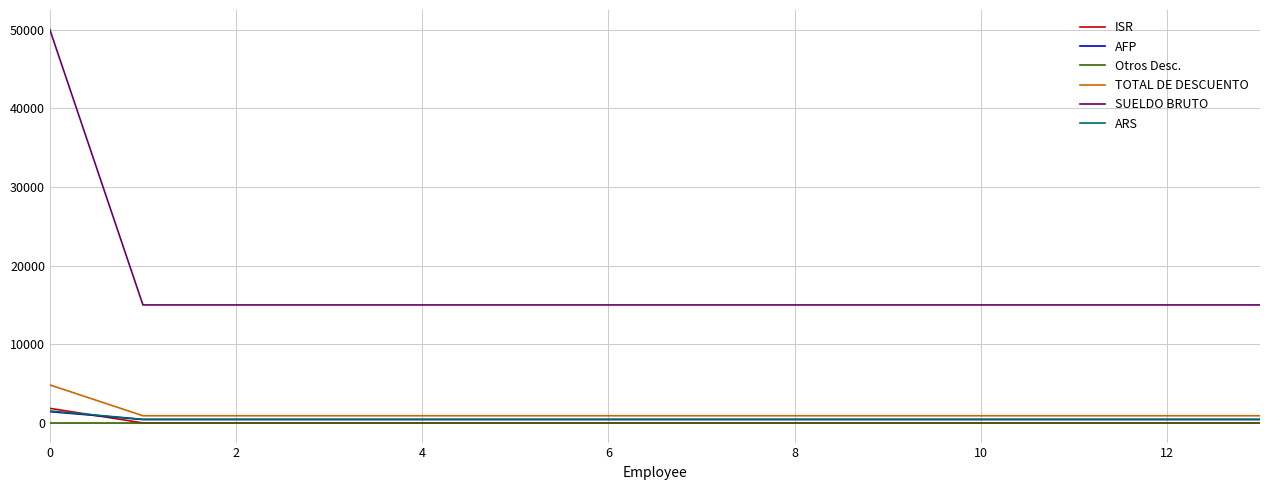

What are all the series names shown in the legend?

ISR, AFP, Otros Desc., TOTAL DE DESCUENTO, SUELDO BRUTO, ARS